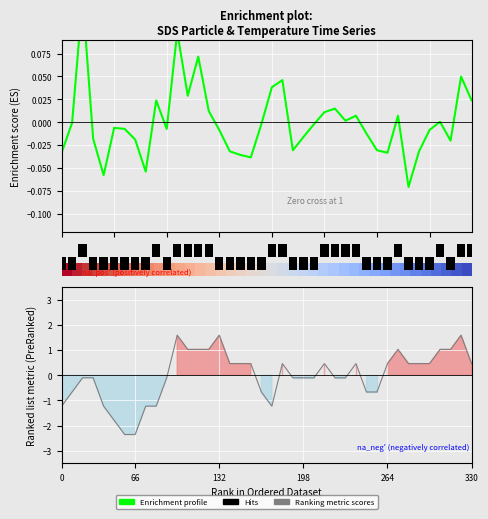

What is the maximum value shown in the chart?

1.6